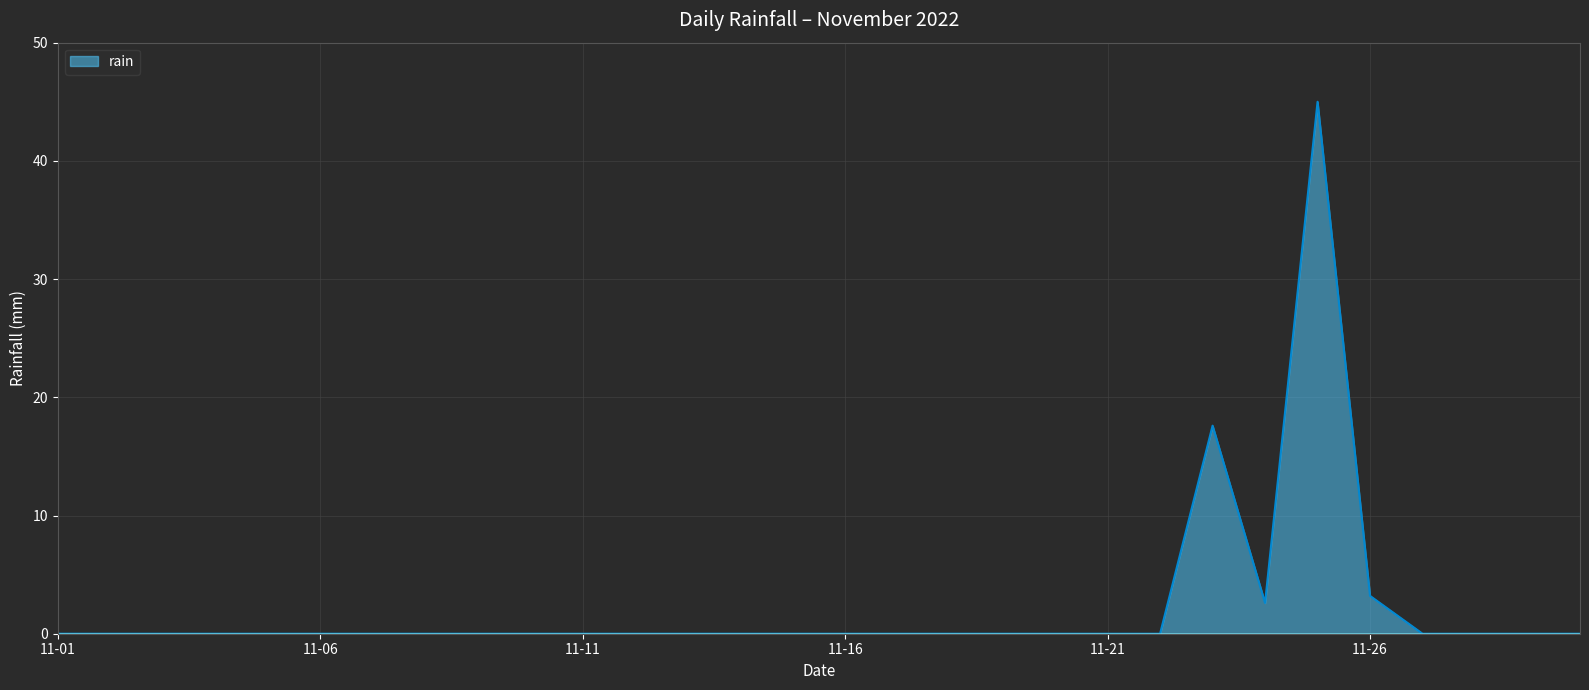

What is the maximum value shown in the chart?

45.0